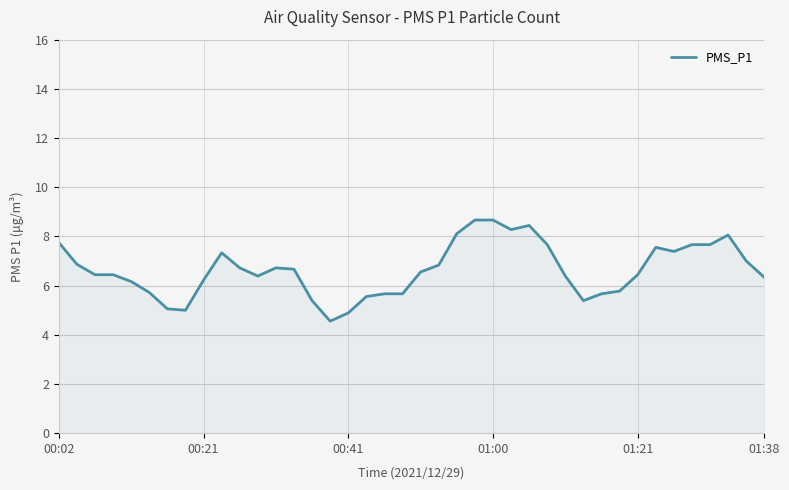

What is the minimum value shown in the chart?

4.6